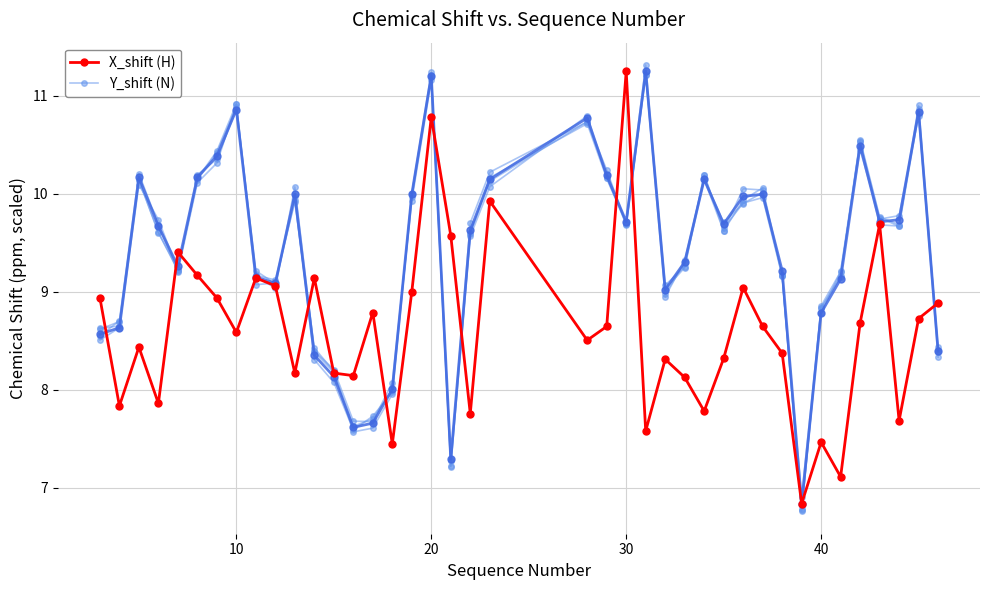

What is the highest value of the Y_shift (N) series?

11.2